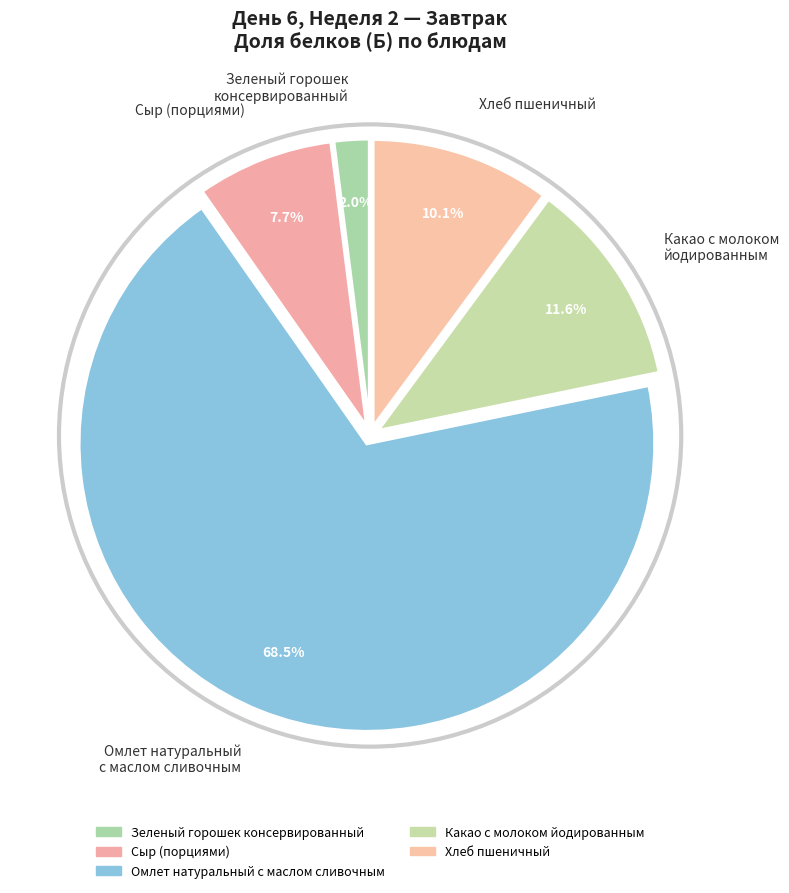

Which slice represents more than half of the pie?

Омлет натуральный с маслом сливочным